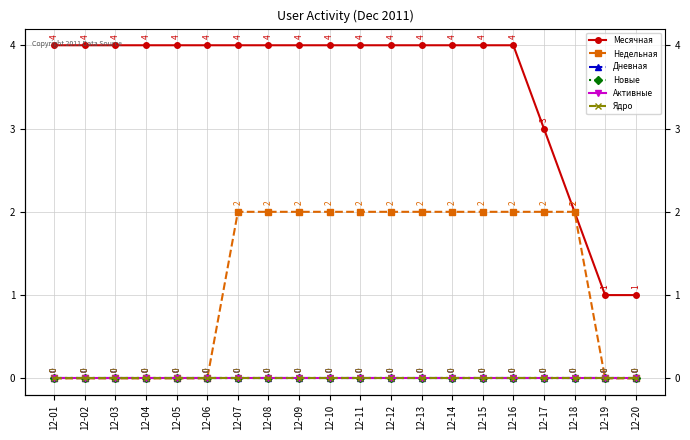

Rank the categories by Месячная value from highest to lowest.

12-01, 12-02, 12-03, 12-04, 12-05, 12-06, 12-07, 12-08, 12-09, 12-10, 12-11, 12-12, 12-13, 12-14, 12-15, 12-16, 12-17, 12-18, 12-19, 12-20